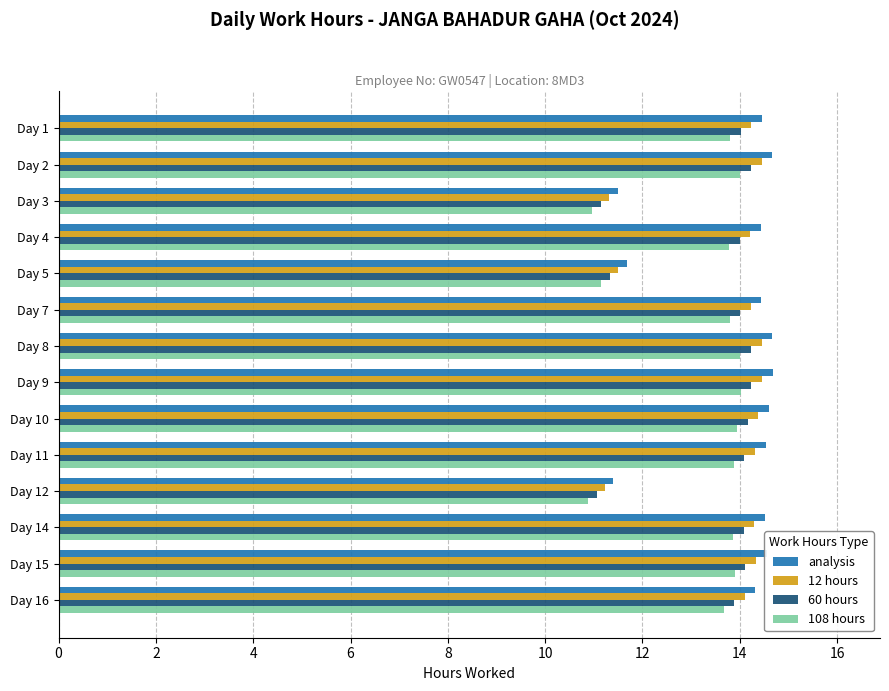

What is the sum of all 108 hours values?

185.7